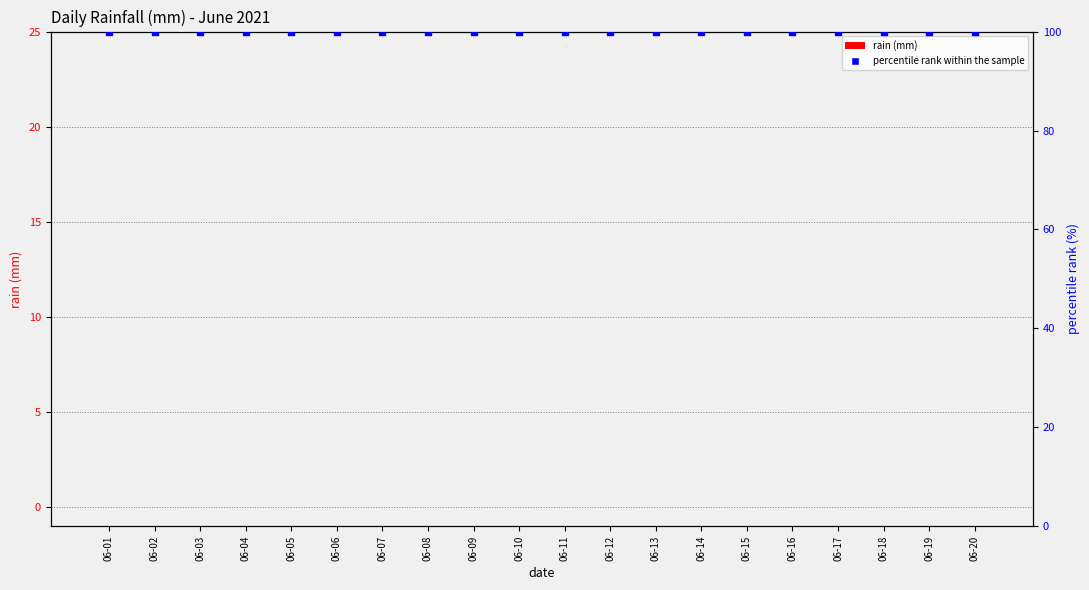

Is the value of percentile rank within the sample at 06-18 greater than the value of rain (mm) at 06-07?

Yes